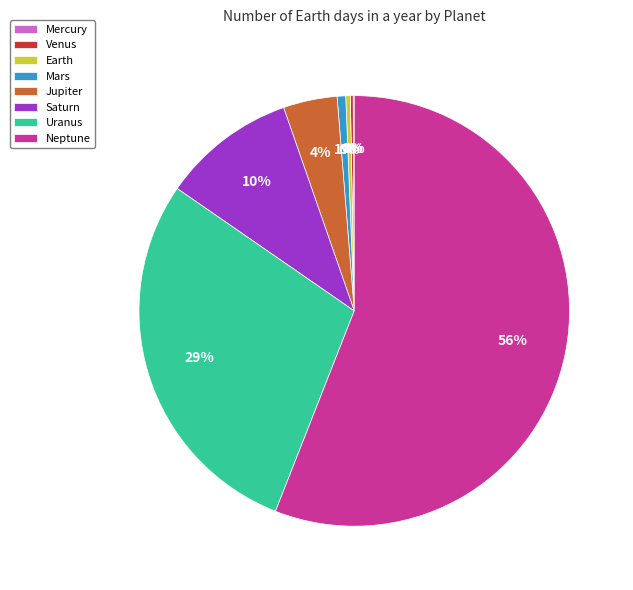

Between Mars and Neptune, which is larger?

Neptune